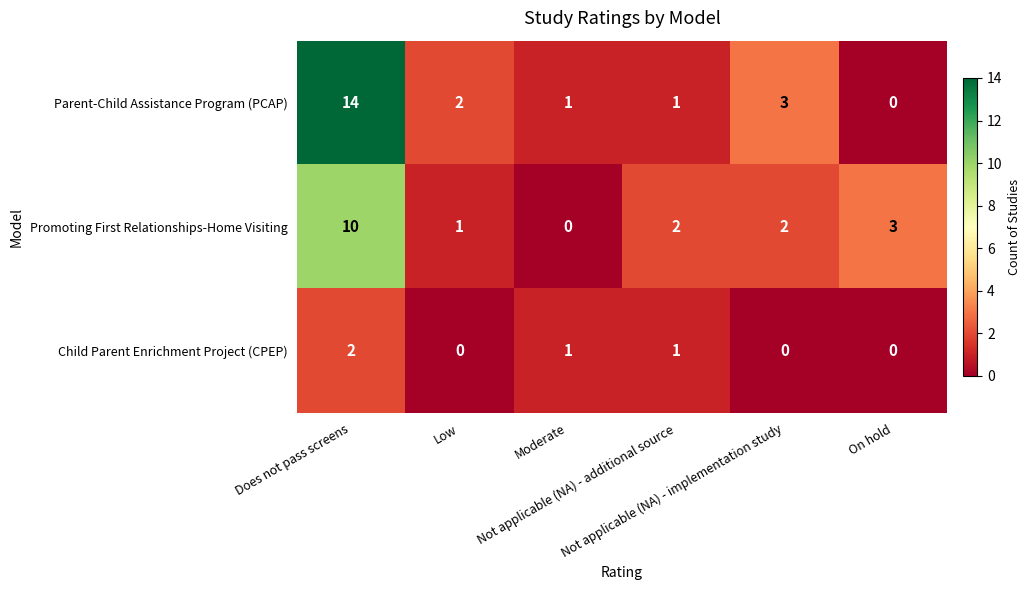

Which series has the widest spread of values?

Parent-Child Assistance Program (PCAP)